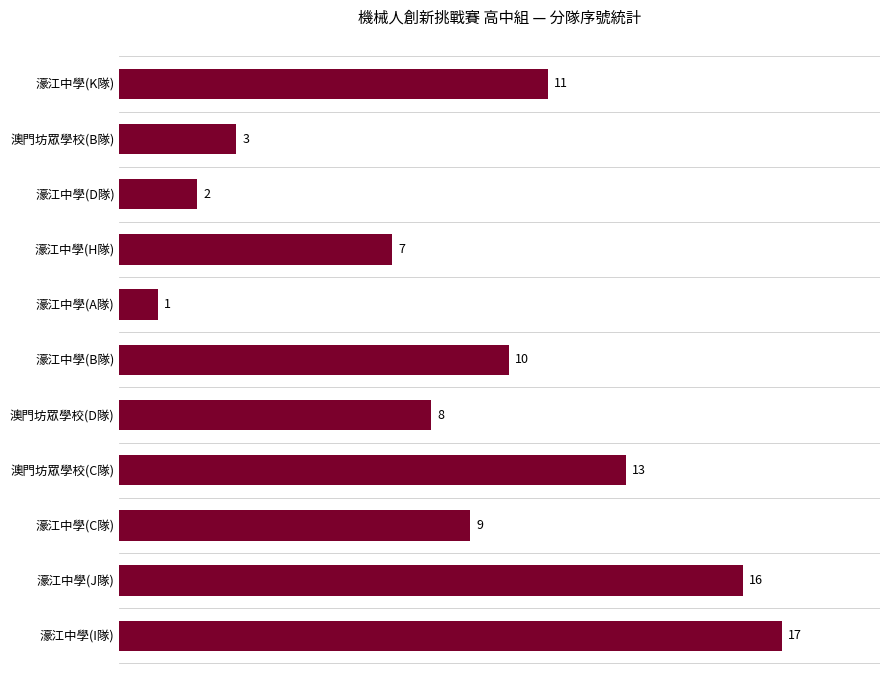

Which category has the highest value across all series?

濠江中學(I隊)